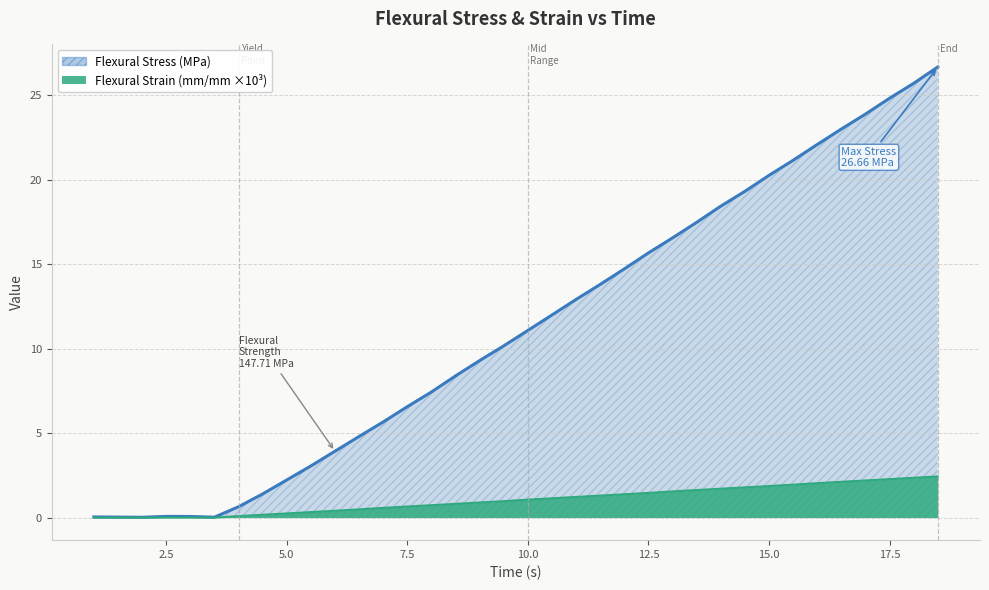

How many lines are shown in the chart?

2